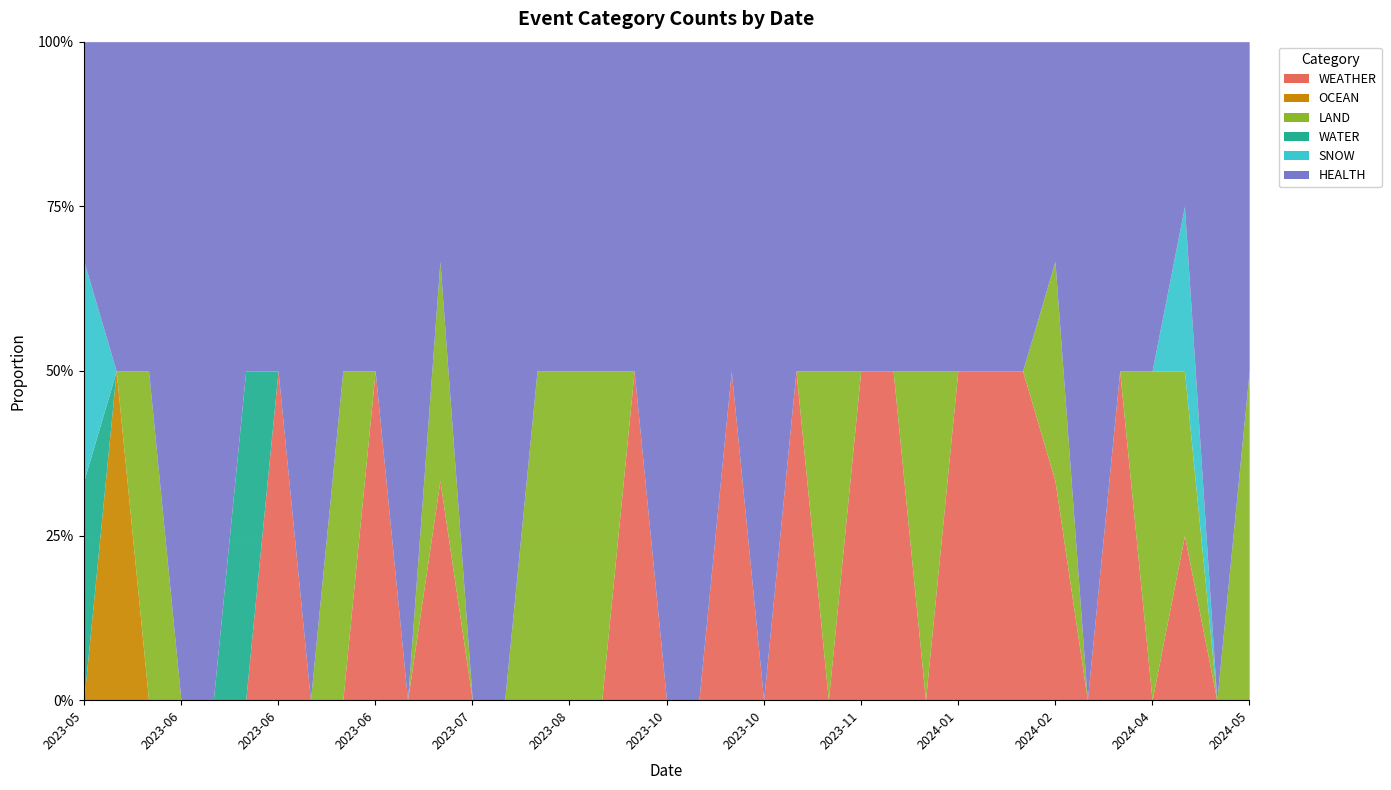

In WEATHER, how many points are higher than both neighbors (excluding endpoints)?

8